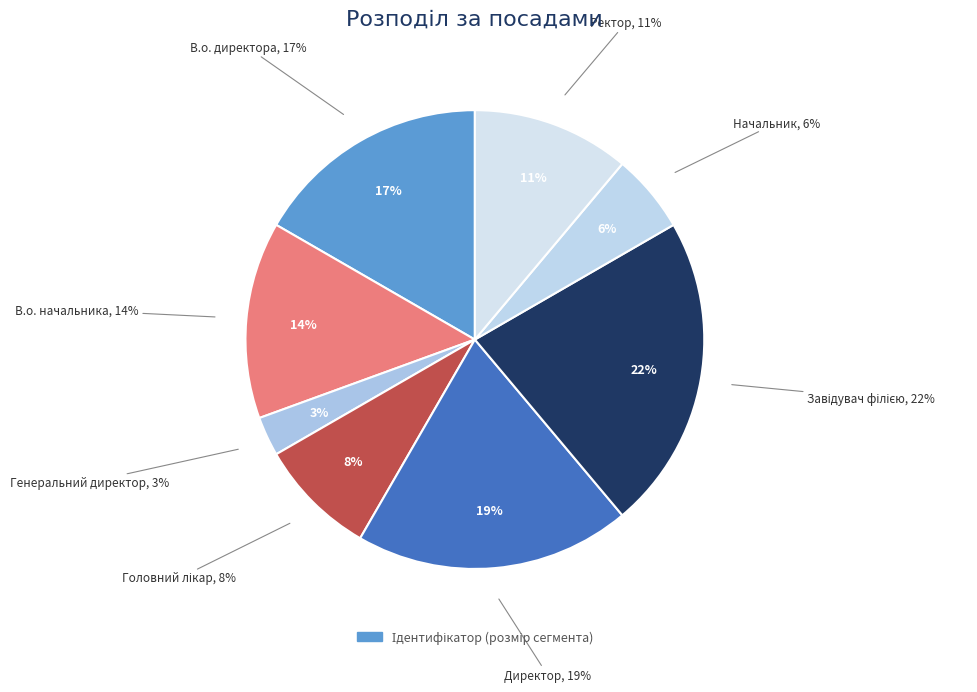

To the nearest percent, what portion does В.о. директора represent?

17%